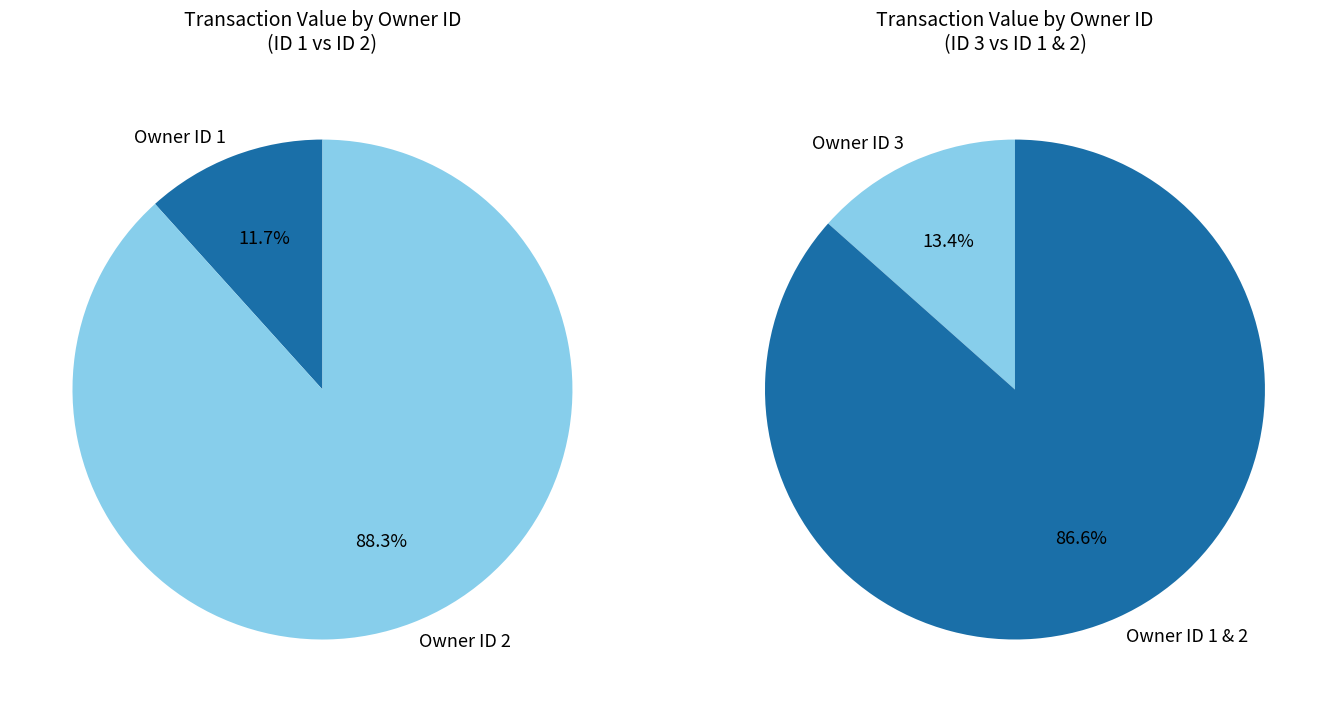

Does 1 account for over 50% of the chart?

No